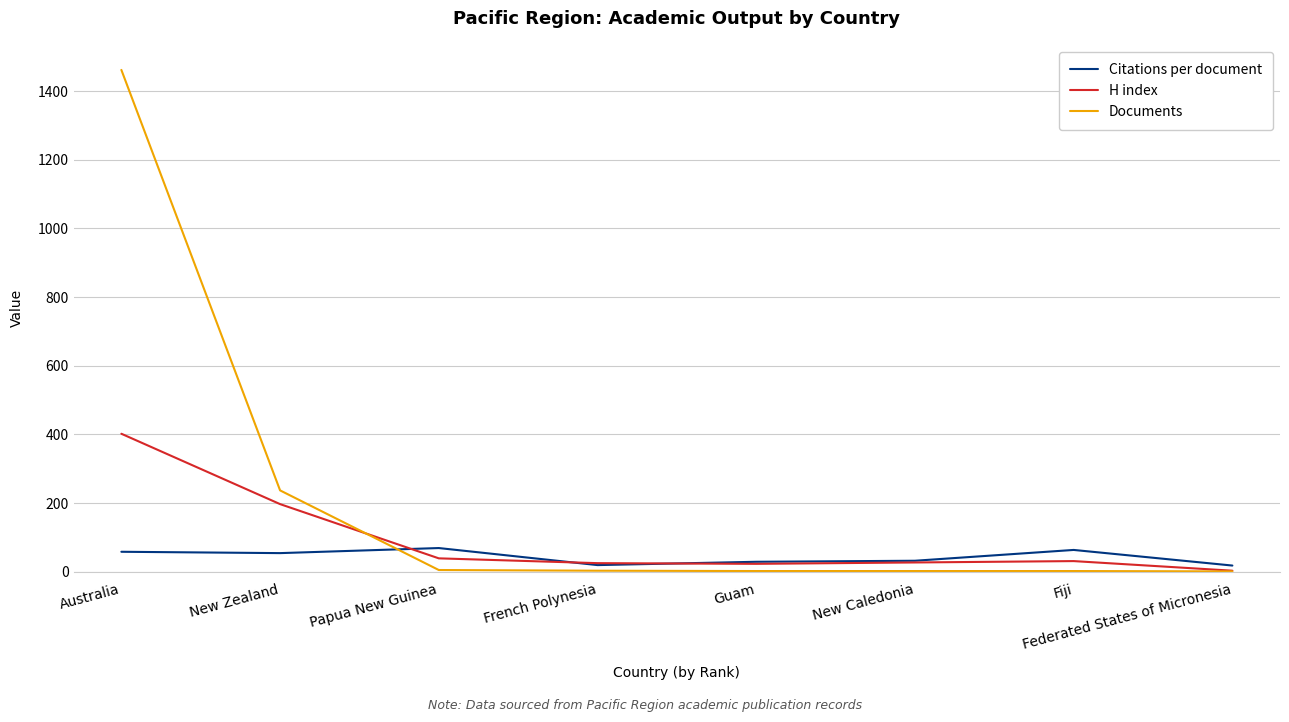

Where is Documents nearest to the value 731?

New Zealand